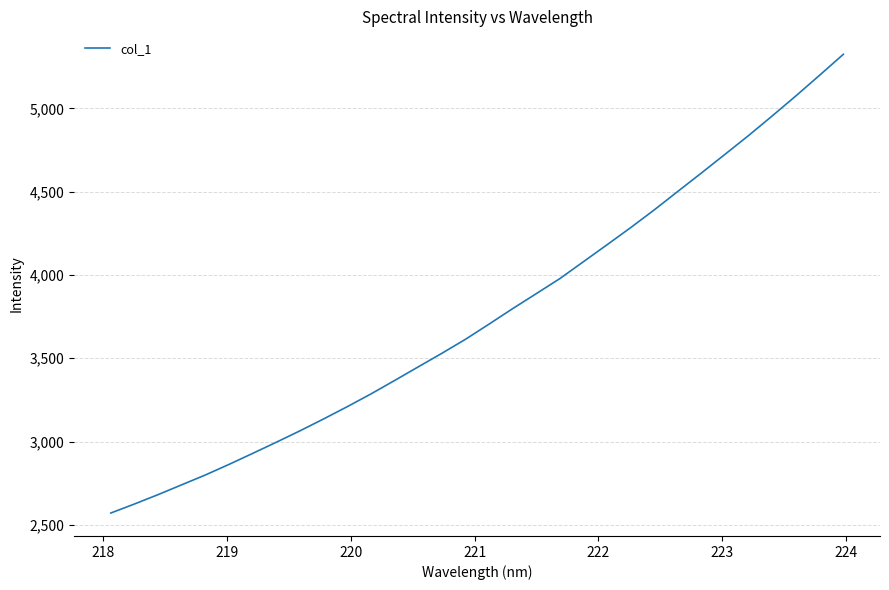

What is the minimum value shown in the chart?

2570.9